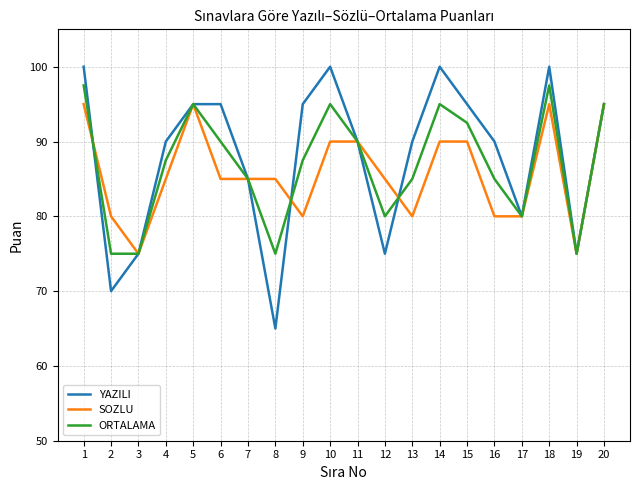

What is the difference between the highest and lowest values at 6?

10.0